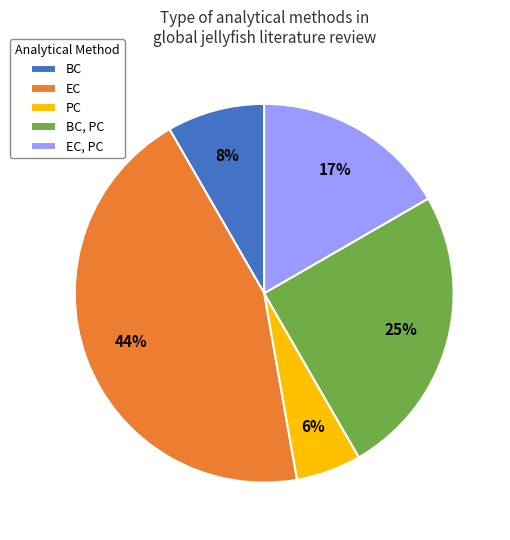

To the nearest percent, what is the combined percentage of BC, PC and EC, PC?

42%